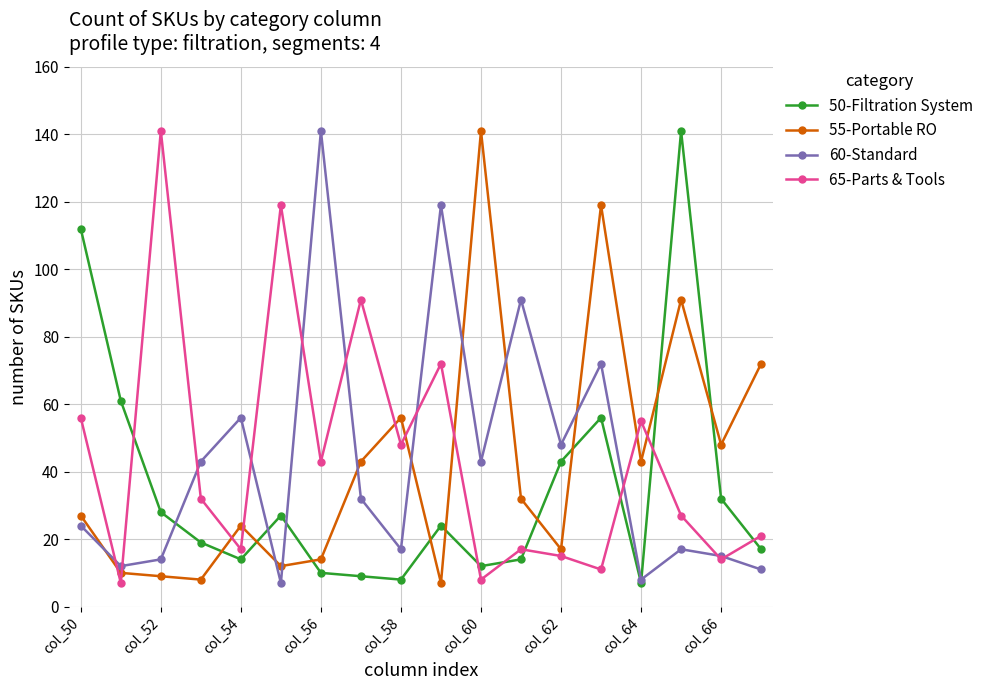

What is the smallest value displayed?

7